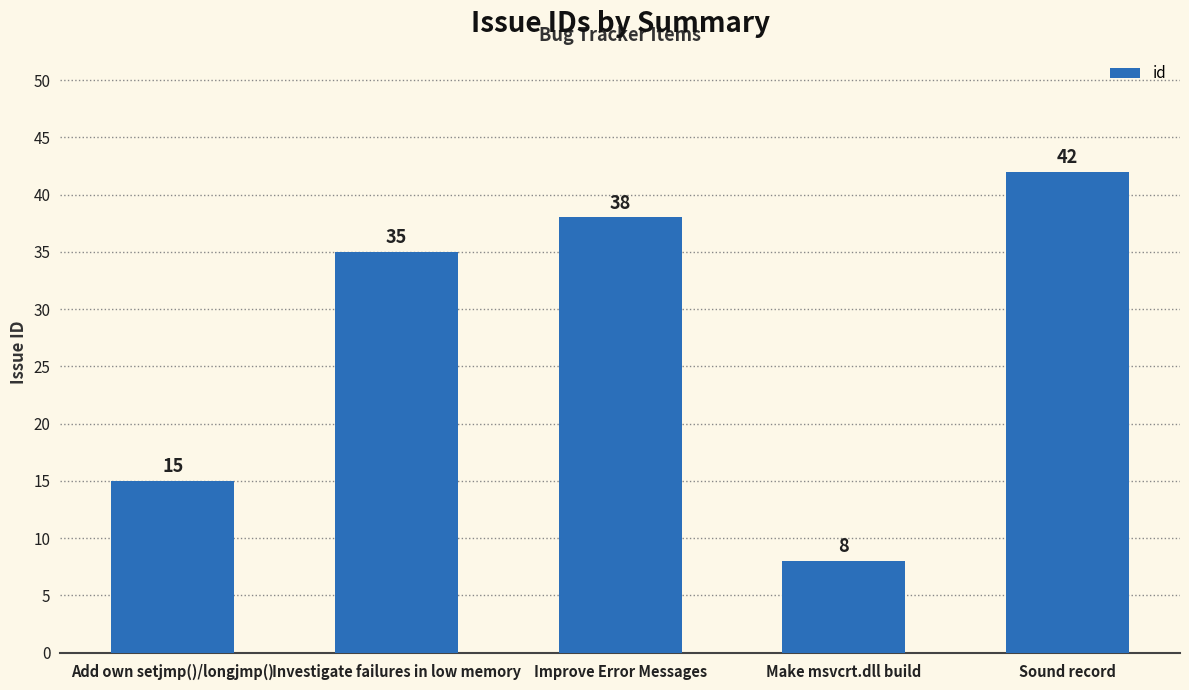

What is the sum of all values?

138